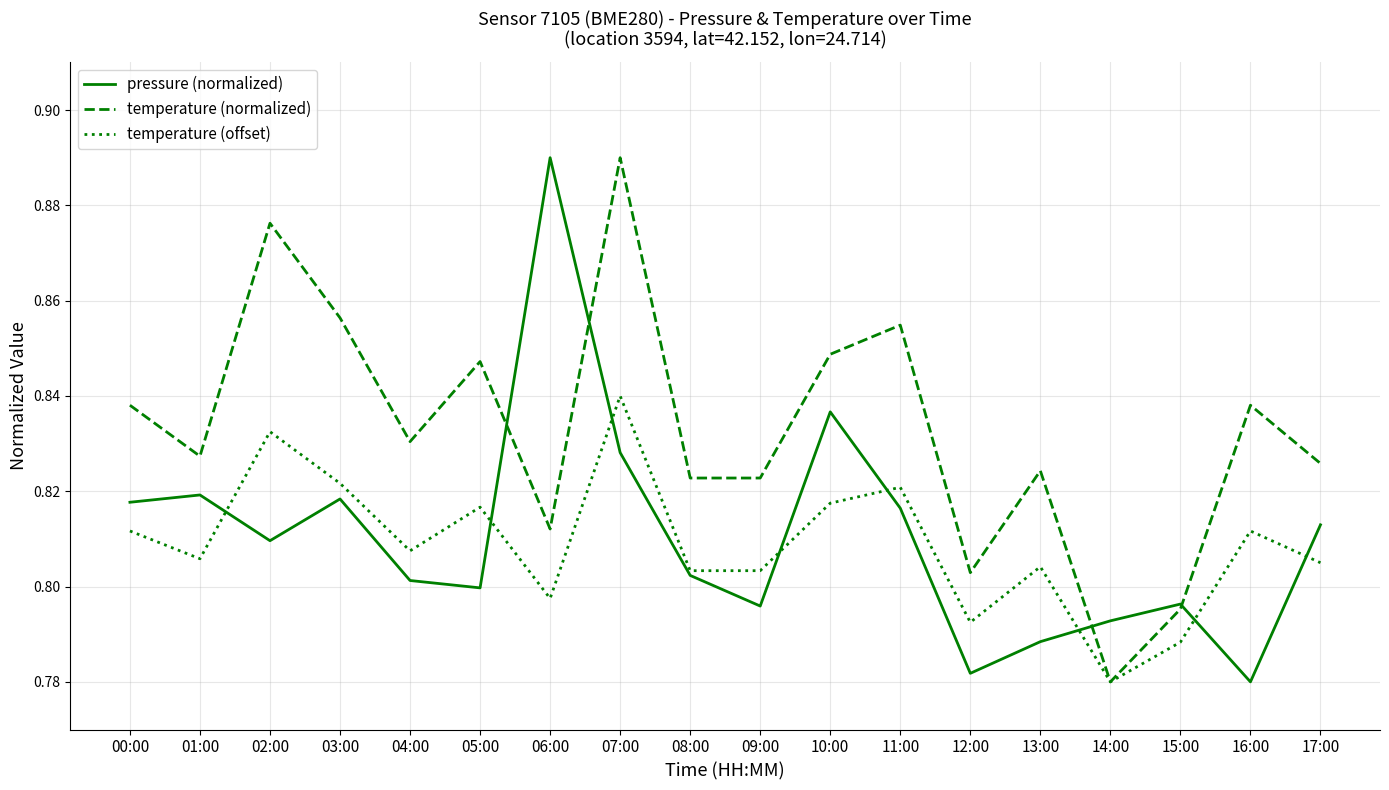

True or false: temperature (offset) has a value of 0.8 at 15:00.

True